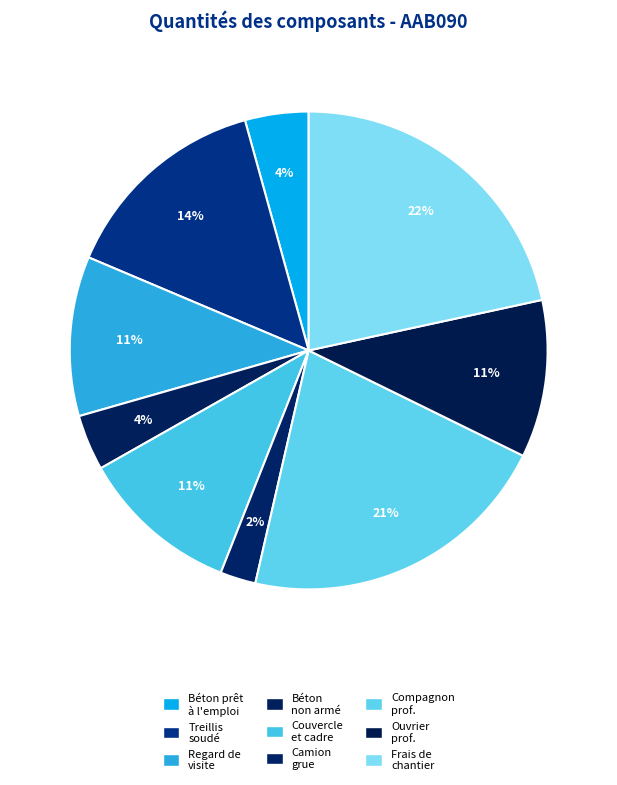

Is there a majority slice in this chart?

No